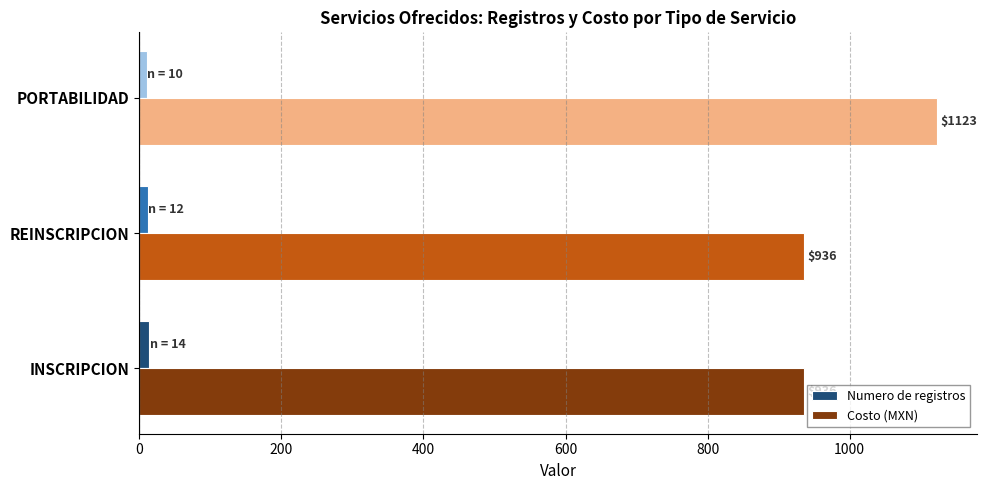

Rank the categories by Numero de registros value from highest to lowest.

INSCRIPCION, REINSCRIPCION, PORTABILIDAD